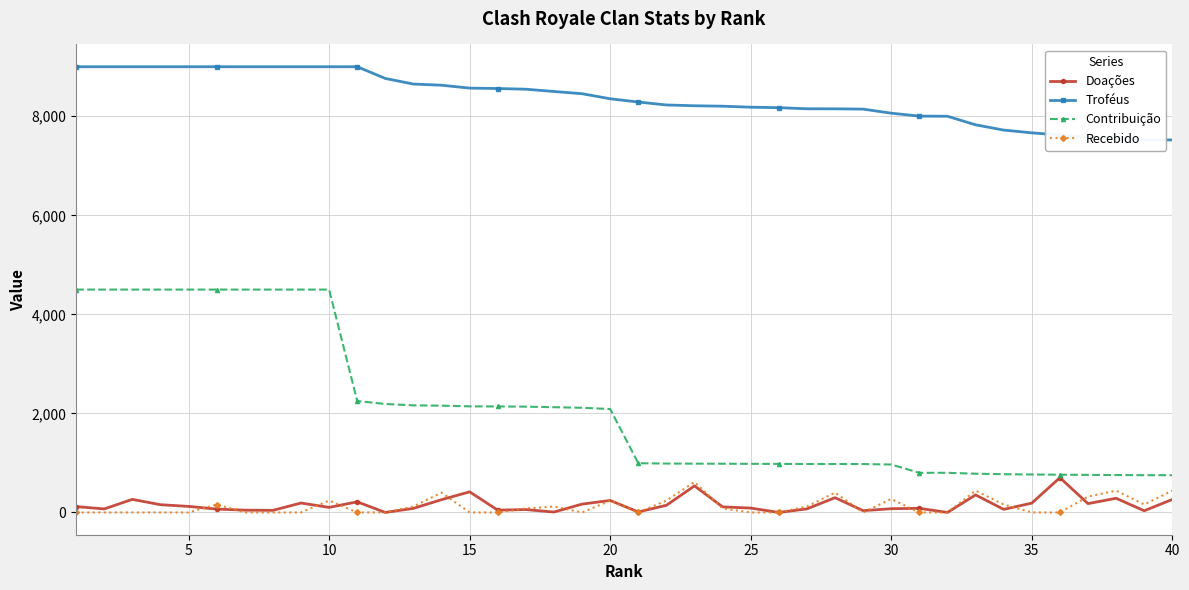

What is the average value of the Recebido series?

126